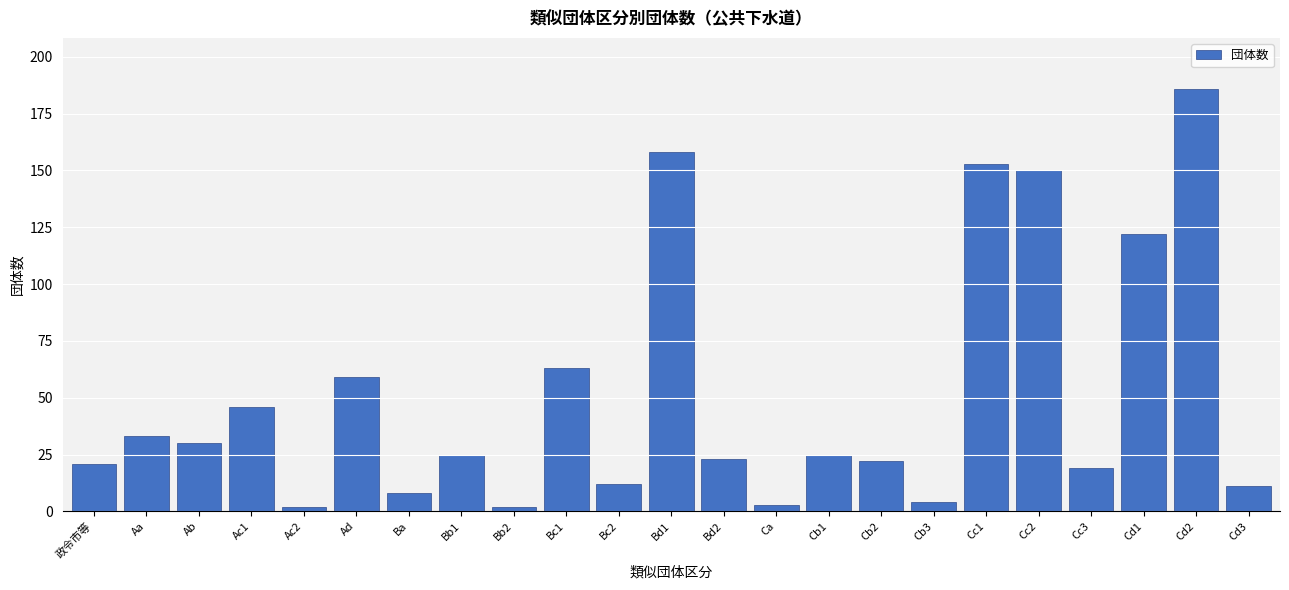

Reading left to right, transcribe all the data shown in this chart.

政令市等=21	Aa=33	Ab=30	Ac1=46	Ac2=2	Ad=59	Ba=8	Bb1=25	Bb2=2	Bc1=63	Bc2=12	Bd1=158	Bd2=23	Ca=3	Cb1=25	Cb2=22	Cb3=4	Cc1=153	Cc2=150	Cc3=19	Cd1=122	Cd2=186	Cd3=11